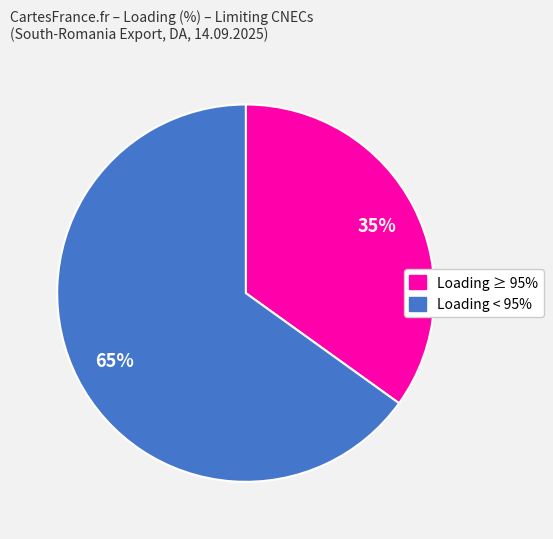

Is there any slice that represents more than half of the pie?

Yes